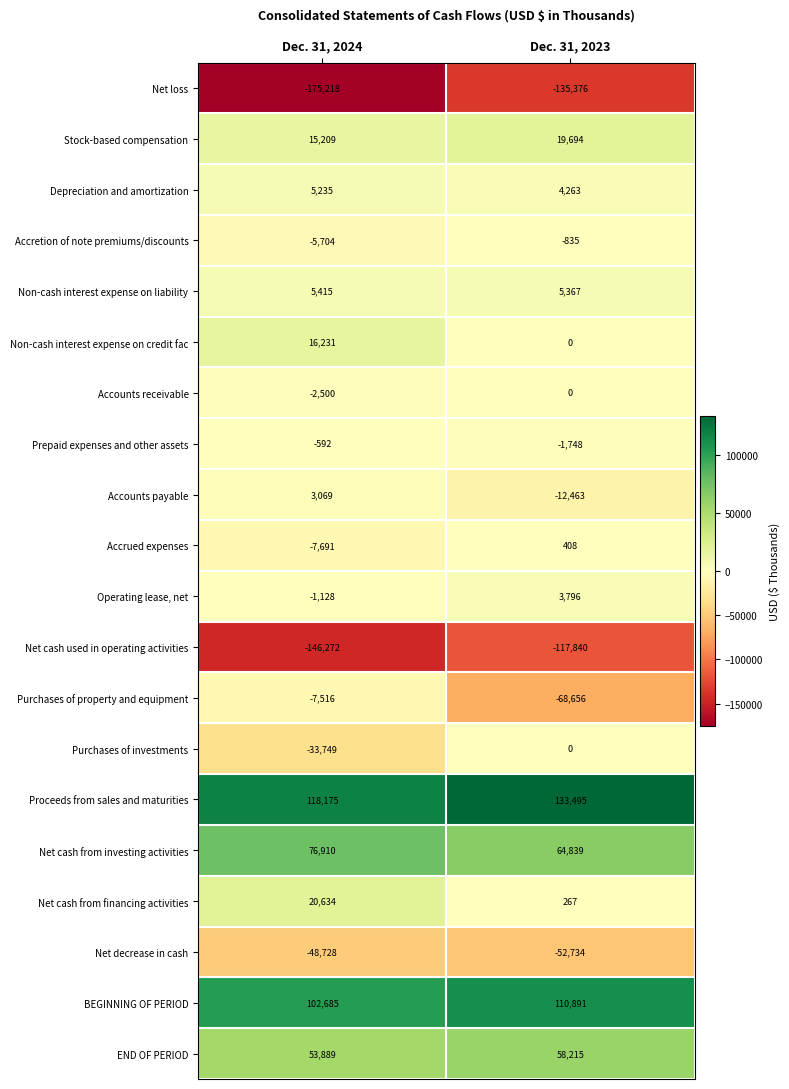

What is the spread (max minus min) of values at Dec. 31, 2023?

268871